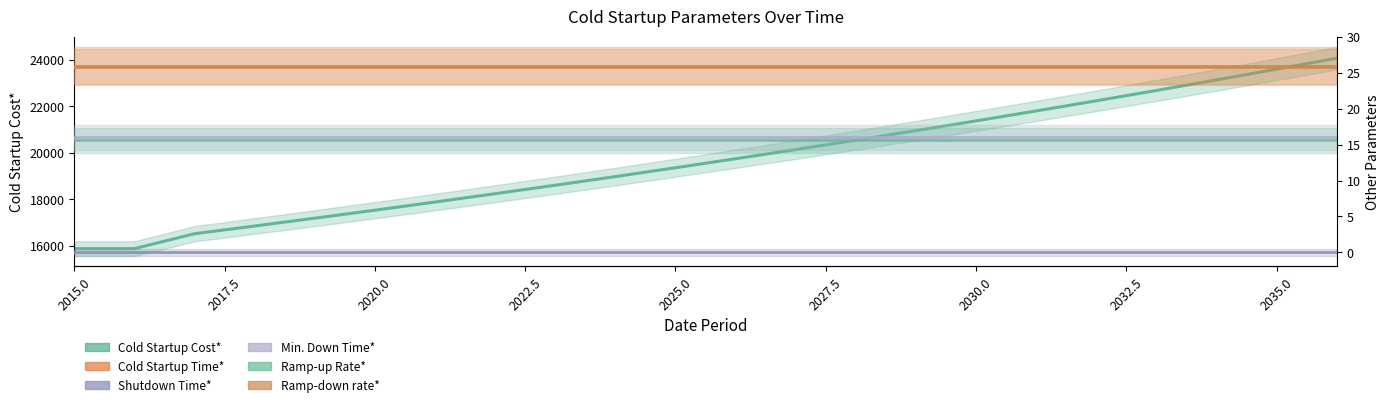

How many data points does each series have?

22